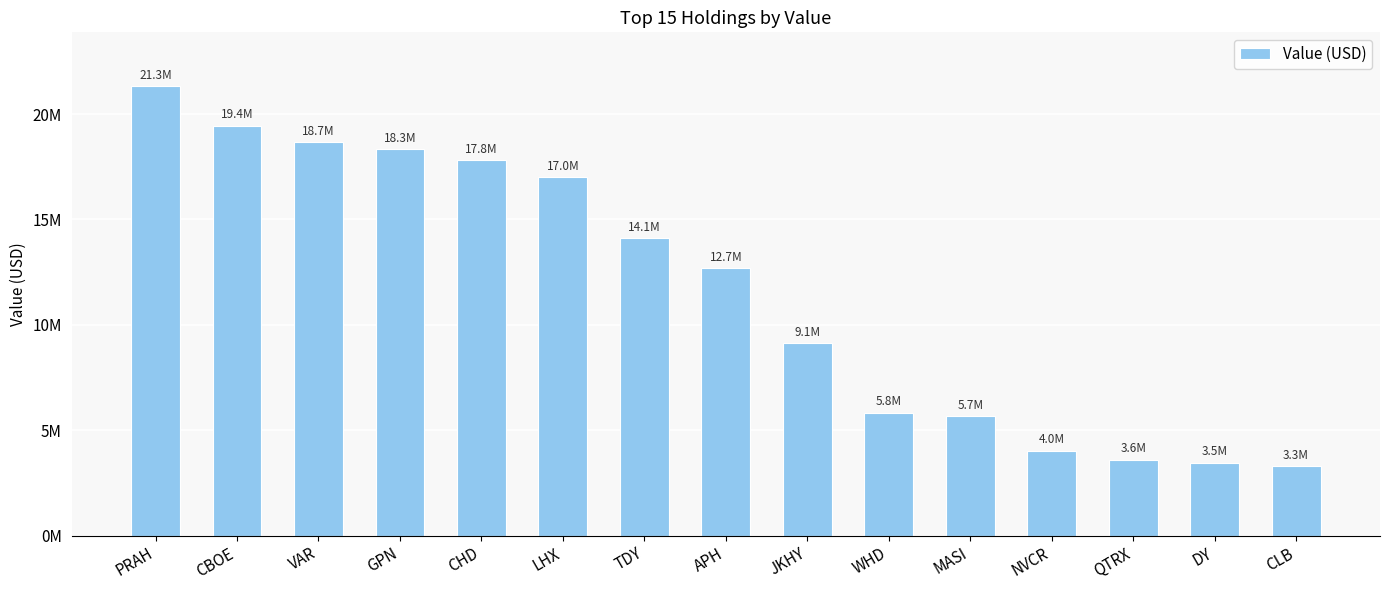

What is the approximate value at NVCR?

4027000